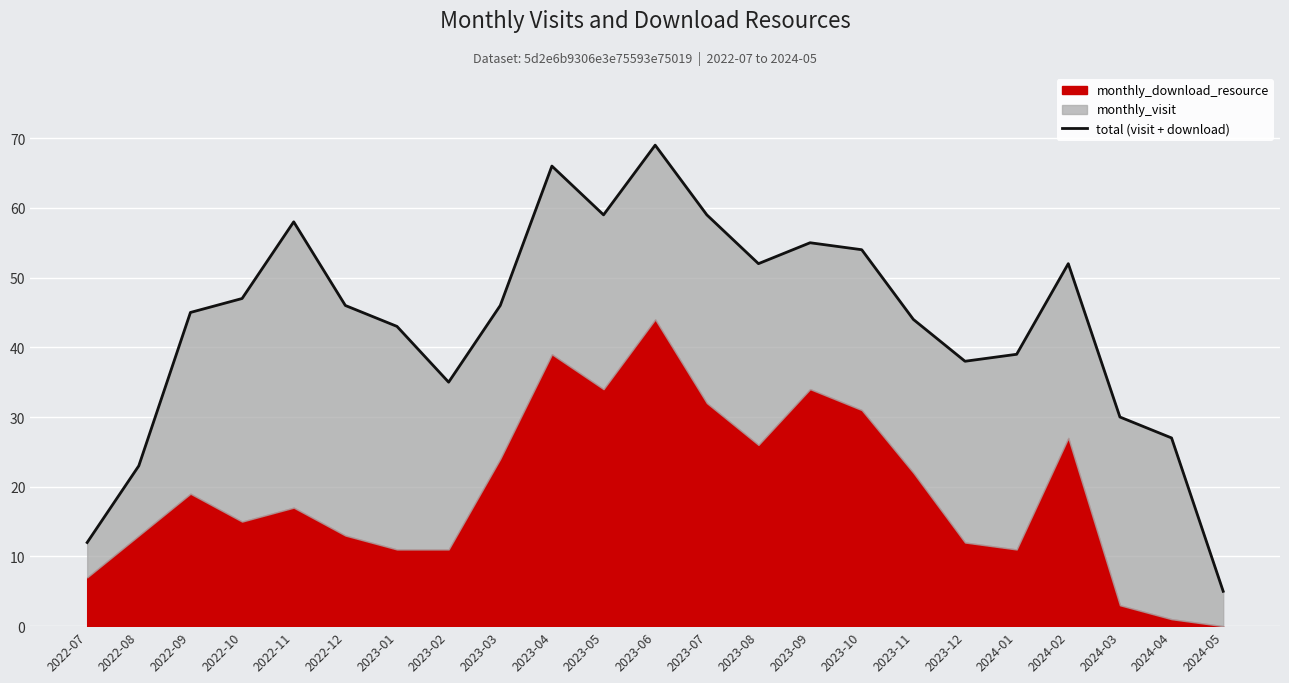

Rank the categories by value from lowest to highest.

2024-05, 2022-07, 2022-08, 2024-04, 2024-03, 2023-02, 2023-12, 2024-01, 2023-01, 2023-11, 2022-09, 2022-12, 2023-03, 2022-10, 2023-08, 2024-02, 2023-10, 2023-09, 2022-11, 2023-05, 2023-07, 2023-04, 2023-06